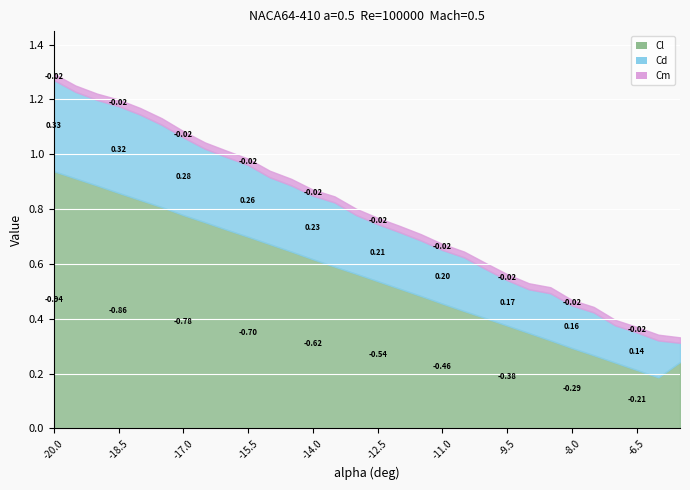

What are all the series names shown in the legend?

Cl, Cd, Cm